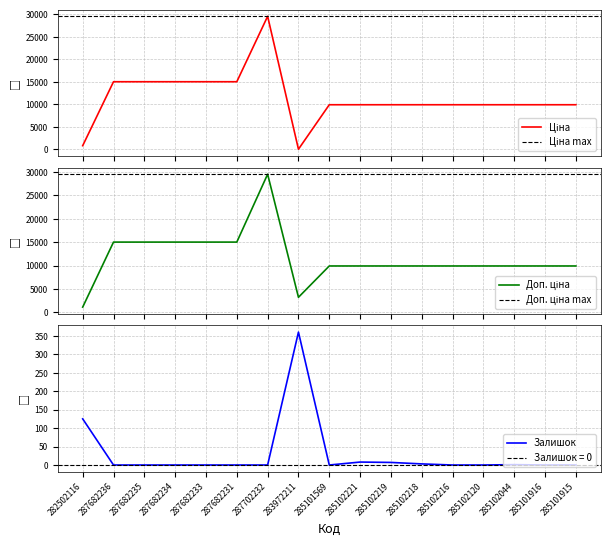

Does the chart display data point markers on the line(s)?

No